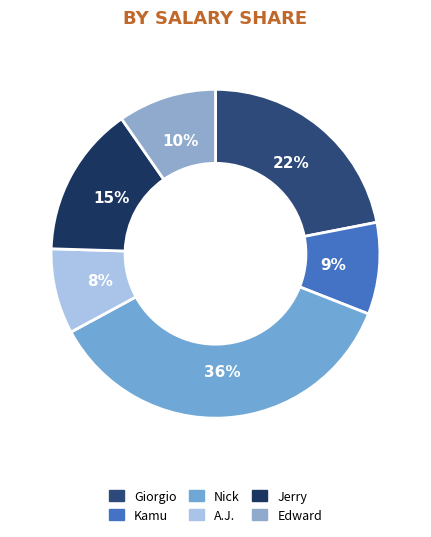

To the nearest percent, what is the difference between the Nick and Giorgio slice percentages?

14%